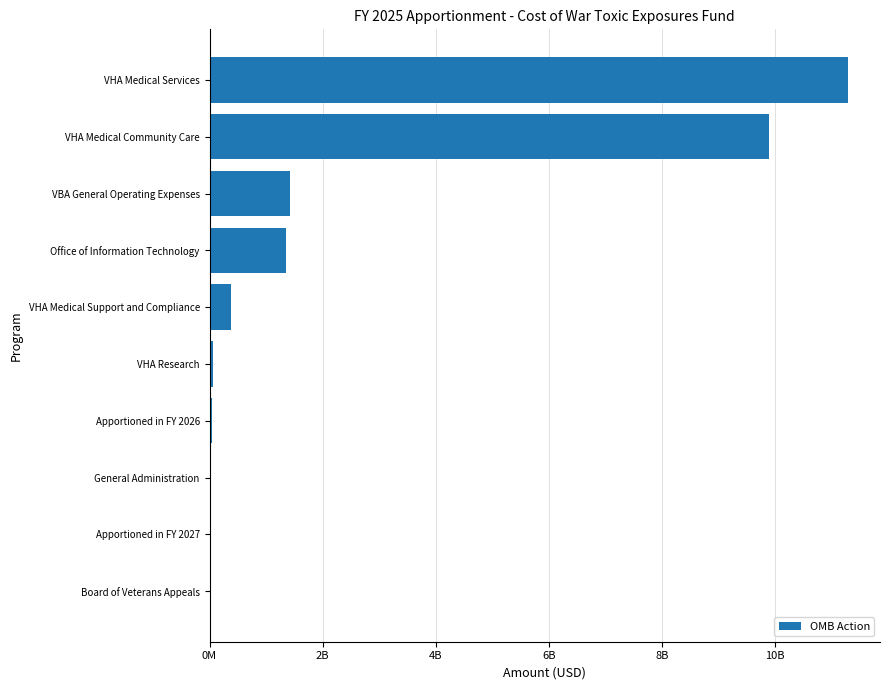

At which label is the value closest to 5648148500?

VBA General Operating Expenses